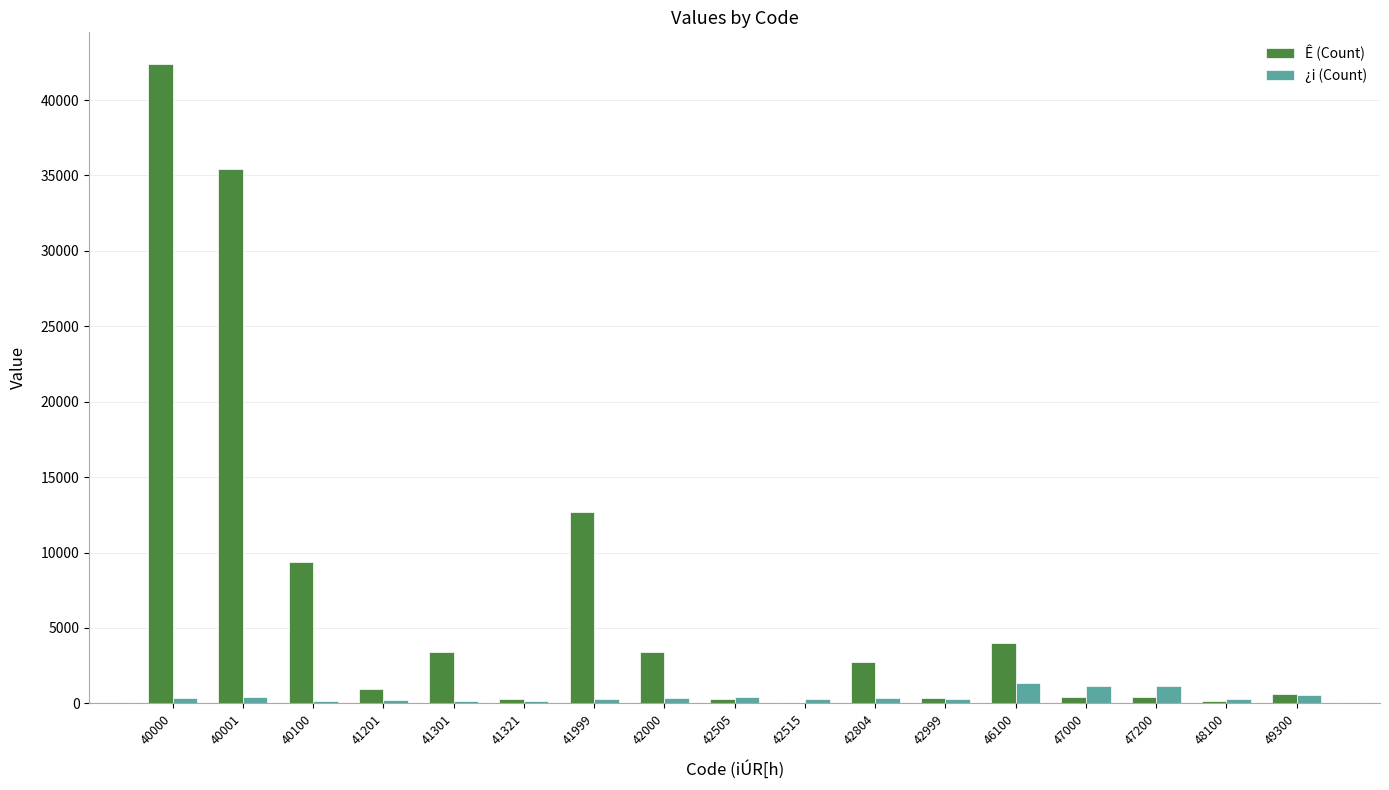

Count the number of categories in the chart.

17